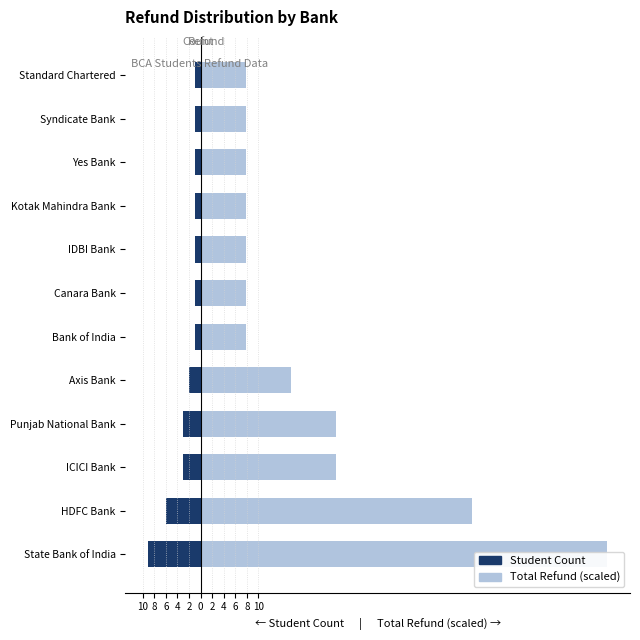

Reading right to left, what are all the values shown in this chart?

Student Count: -1.0	-1.0	-1.0	-1.0	-1.0	-1.0	-1.0	-2.0	-3.0	-3.0	-6.0	-9.0
Total Refund (scaled): 7.8	7.8	7.8	7.8	7.8	7.8	7.8	15.6	23.4	23.4	46.8	70.2